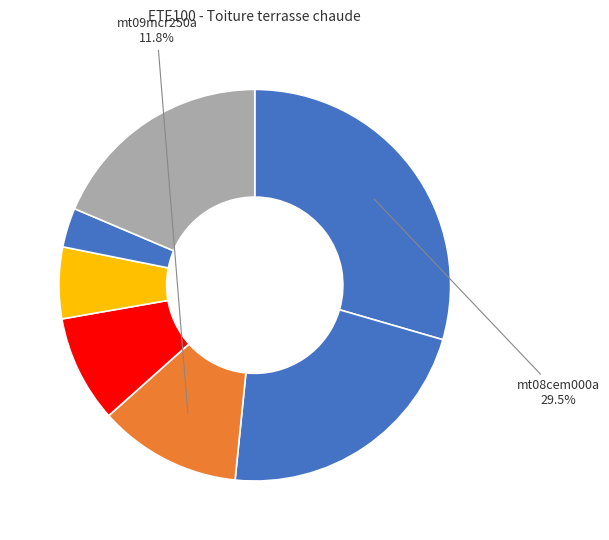

How many segments does this pie chart have?

7